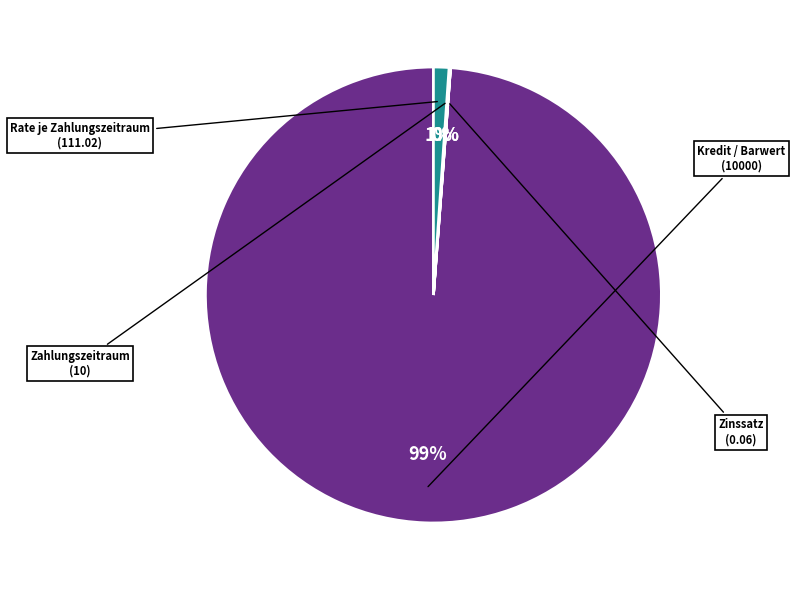

Is there any slice that represents more than half of the pie?

Yes